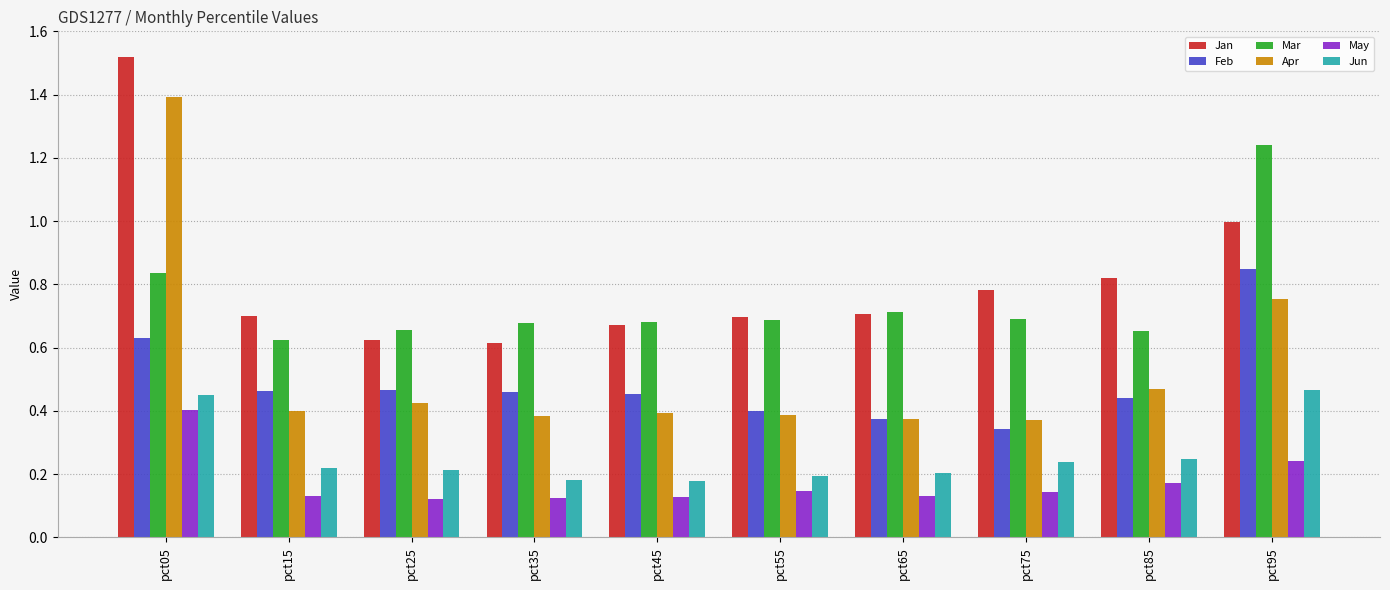

What is the sum of all May values?

1.7